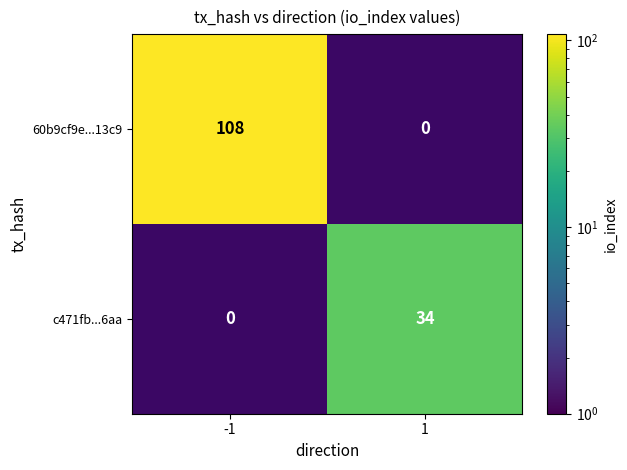

True or false: c471fb...6aa has a value of 7 at 1.

False